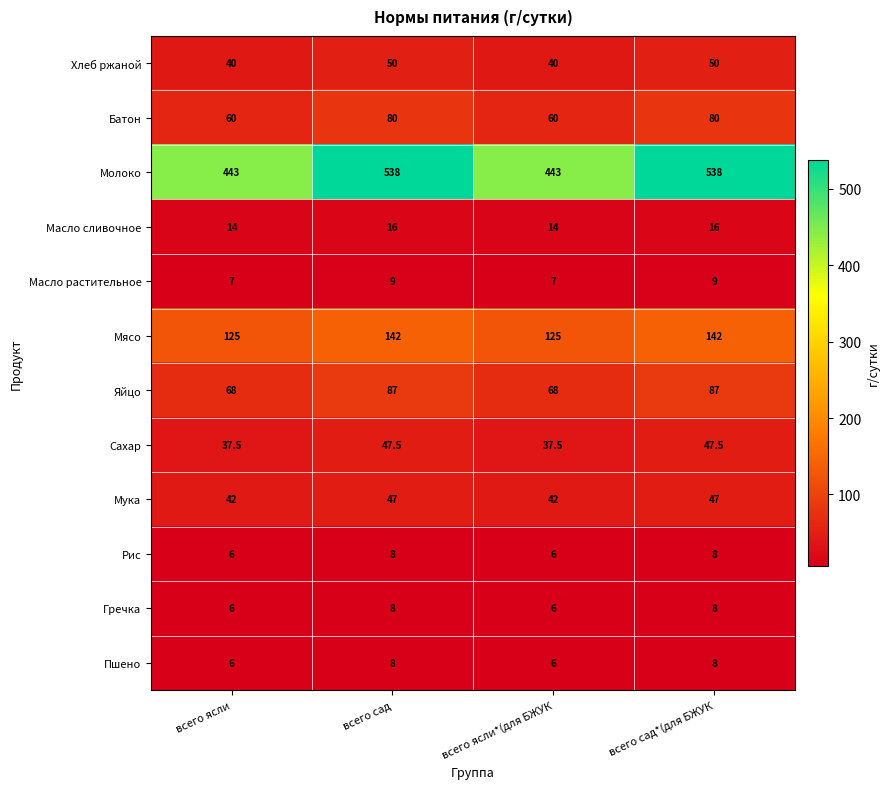

Which series changed the most between всего сад and всего ясли*(для БЖУК?

Молоко